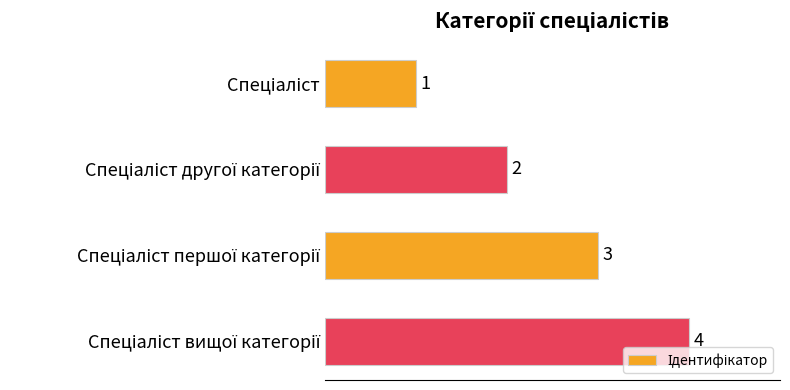

What is the difference between the maximum and second lowest values?

2